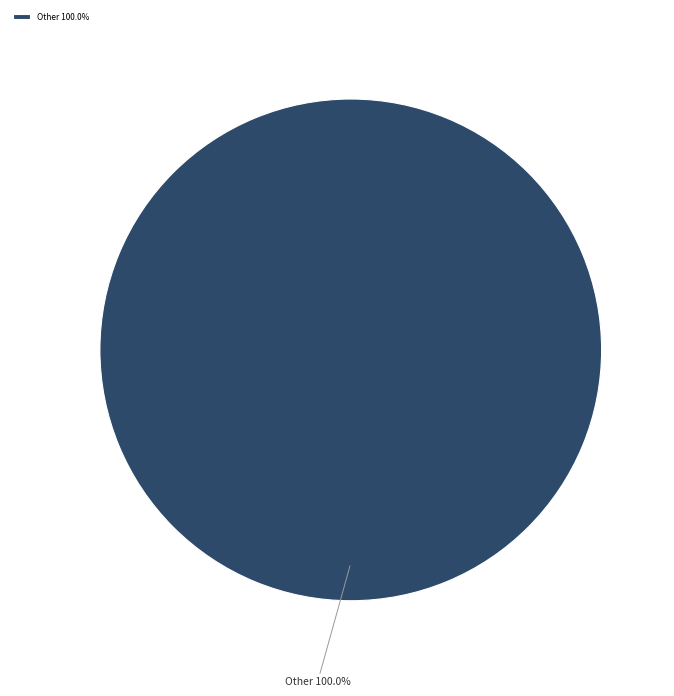

Does any single category account for the majority?

Yes